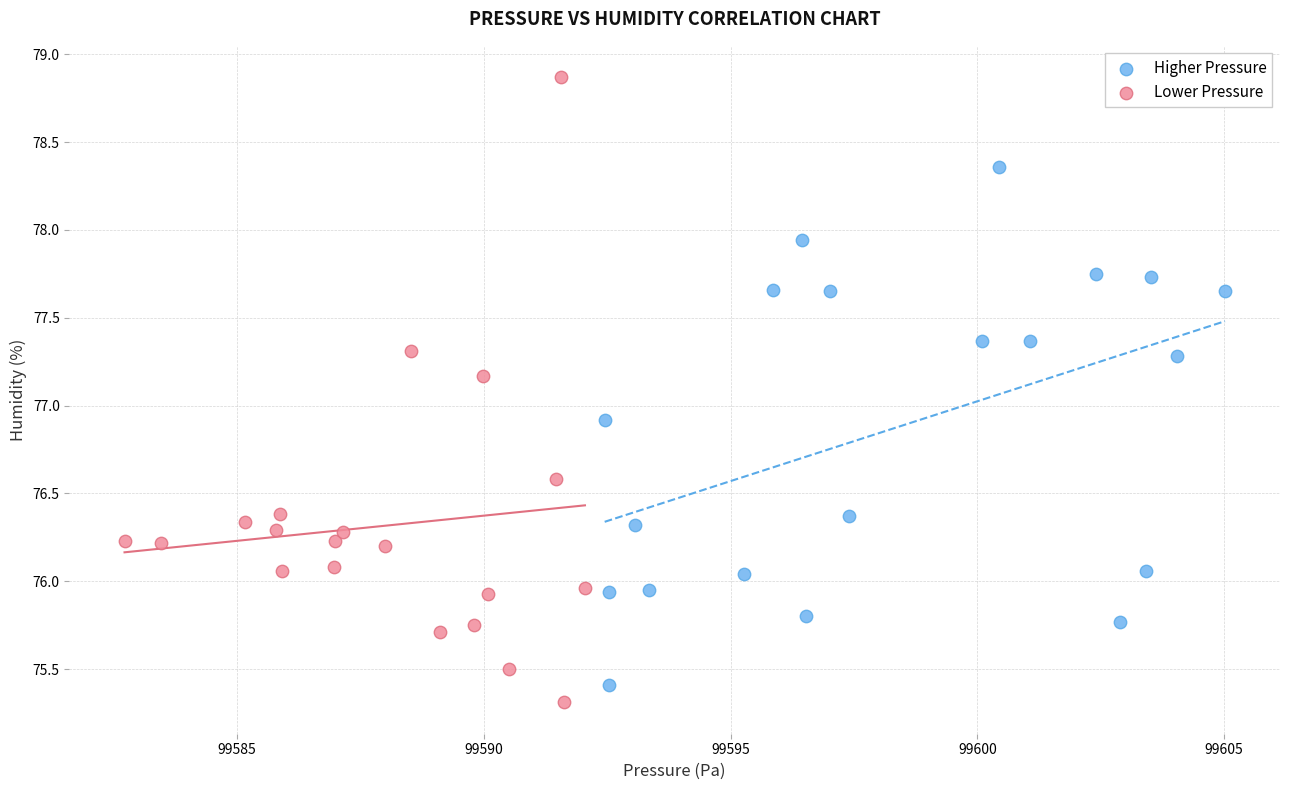

Which series has the largest Y range (max minus min)?

Lower Pressure